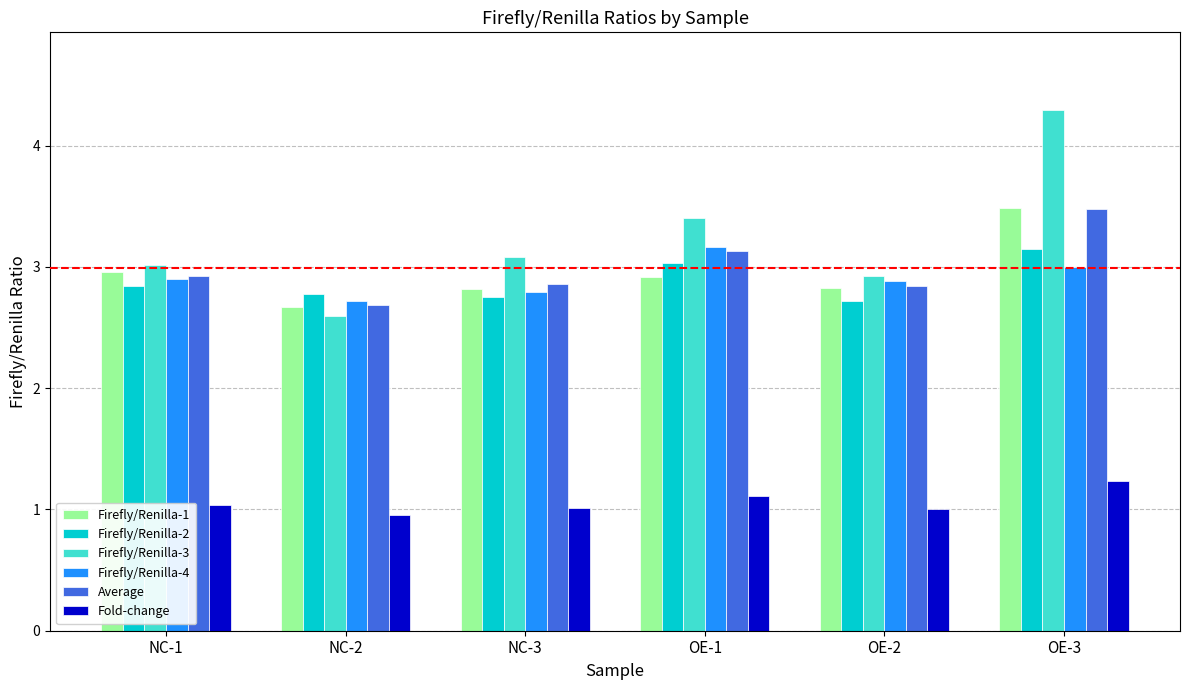

What position from the left is OE-2?

5